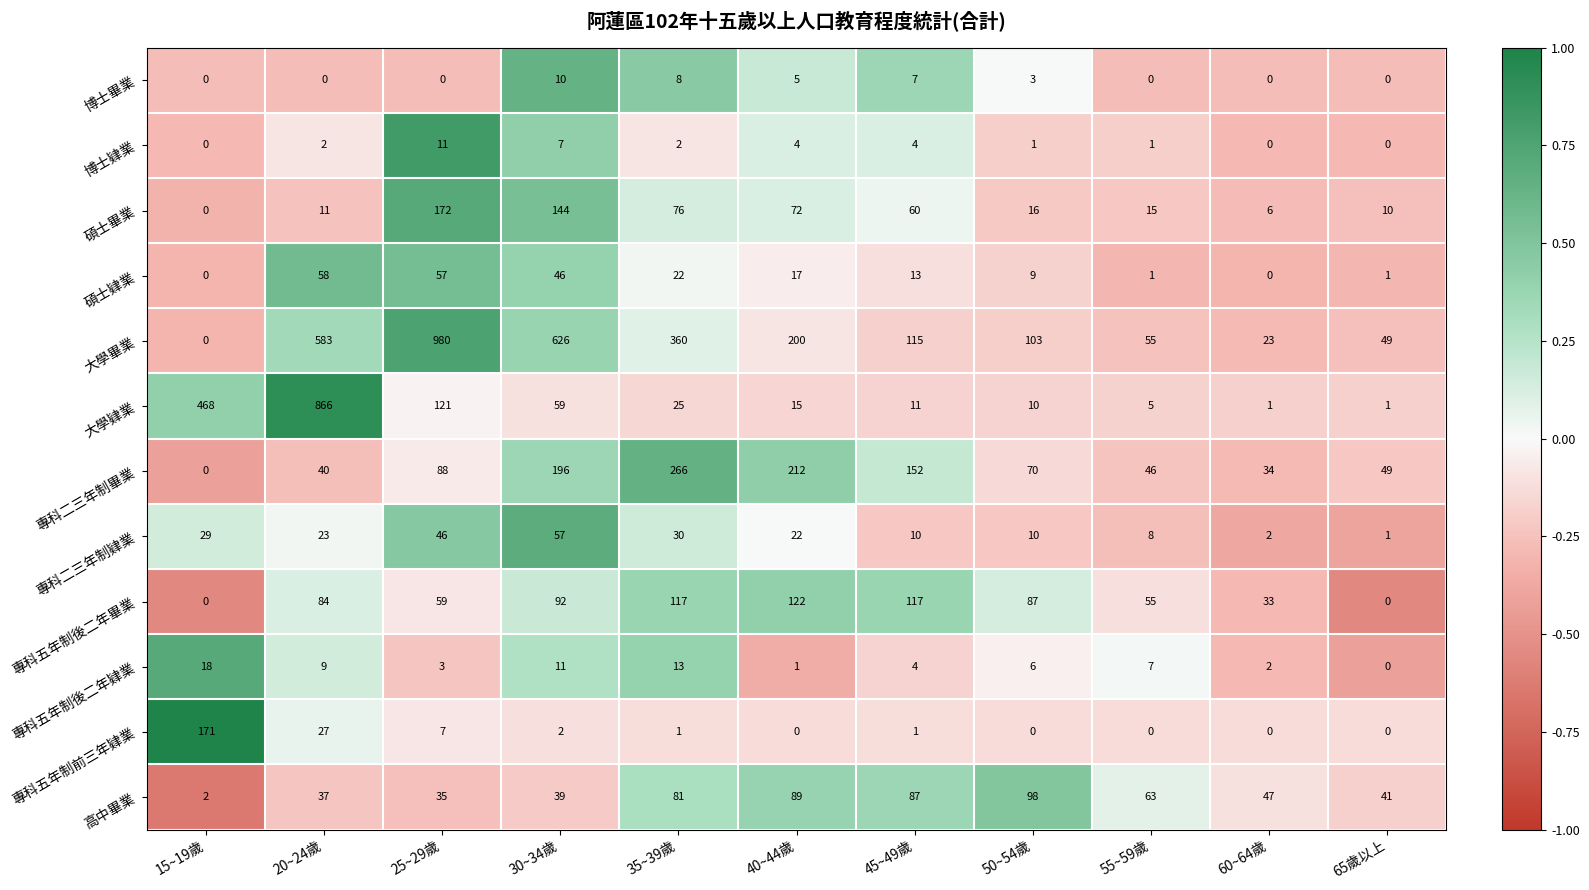

Between 35~39歲 and 40~44歲, which series saw the biggest shift?

大學畢業